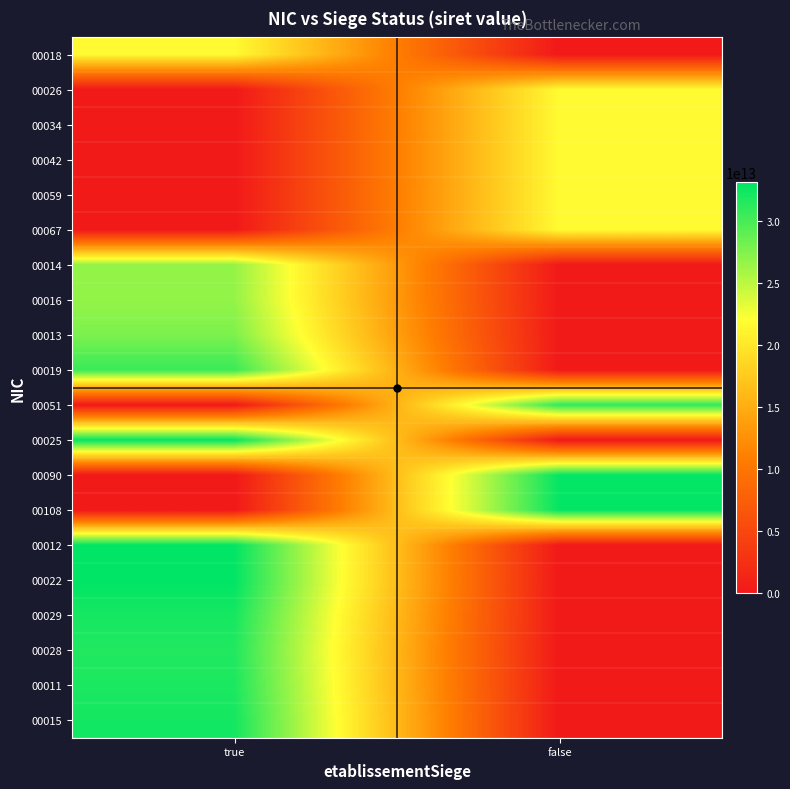

Rank the series by their maximum value, from highest to lowest.

00022, 00012, 00108, 00090, 00025, 00015, 00029, 00011, 00028, 00051, 00019, 00013, 00016, 00014, 00067, 00059, 00042, 00034, 00026, 00018